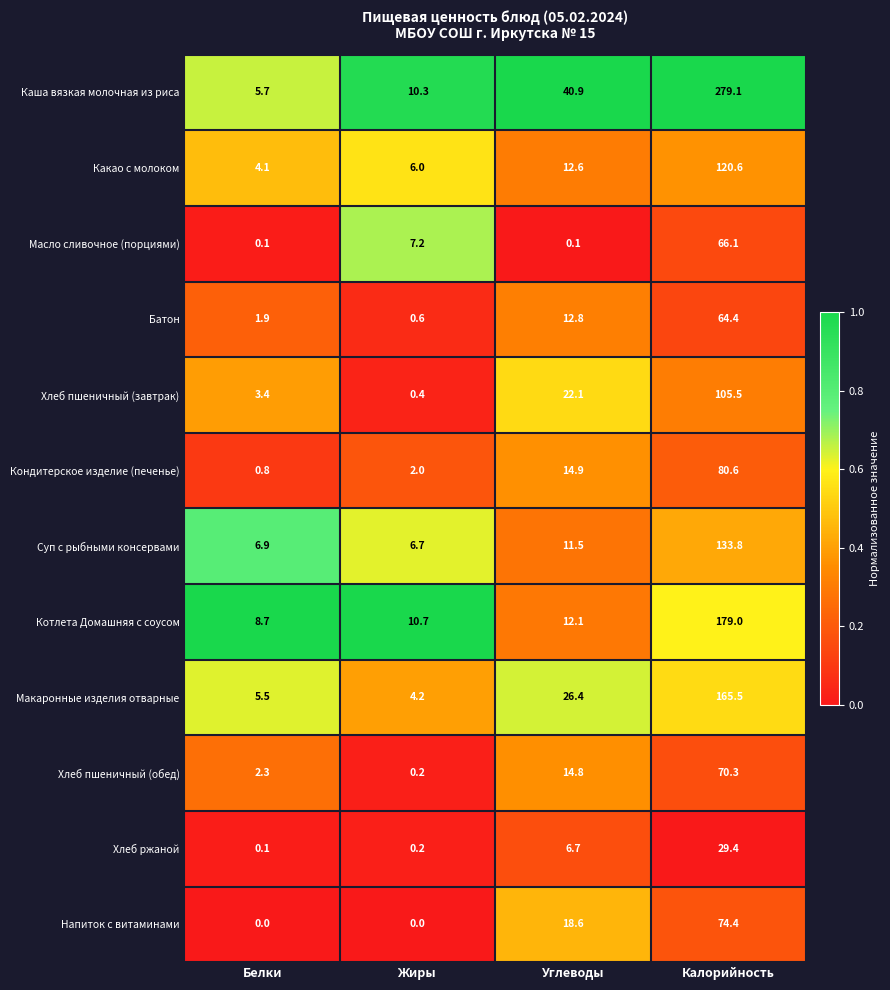

True or false: Кондитерское изделие (печенье) has a value of 0.8 at Белки.

True